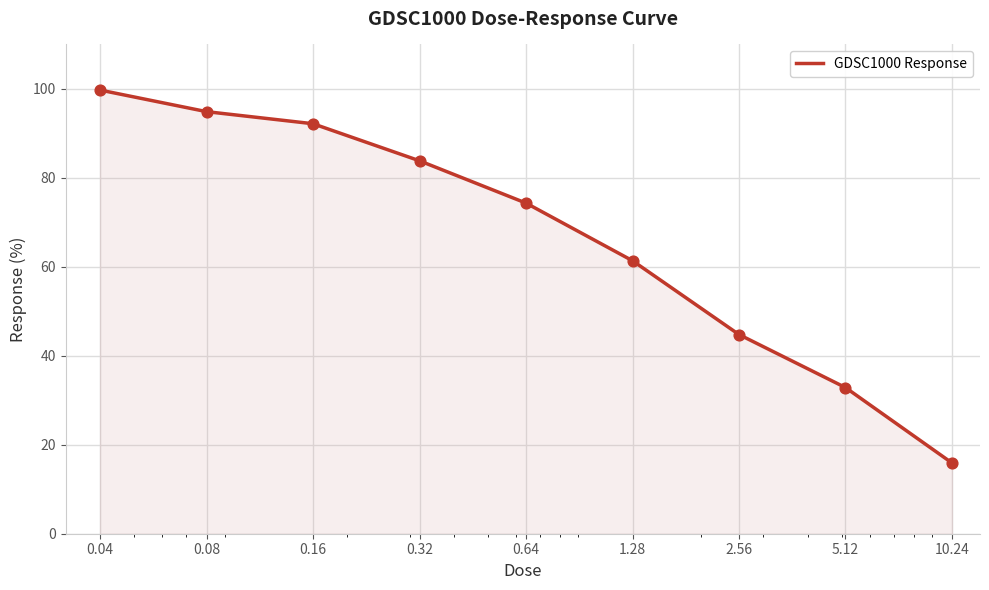

What is the difference between the maximum and minimum values?

83.8